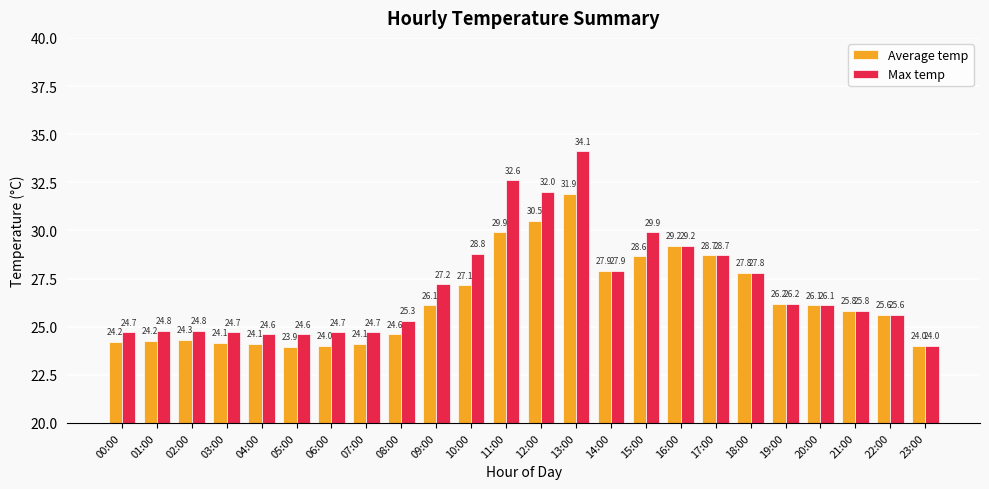

Are the bars horizontal?

No